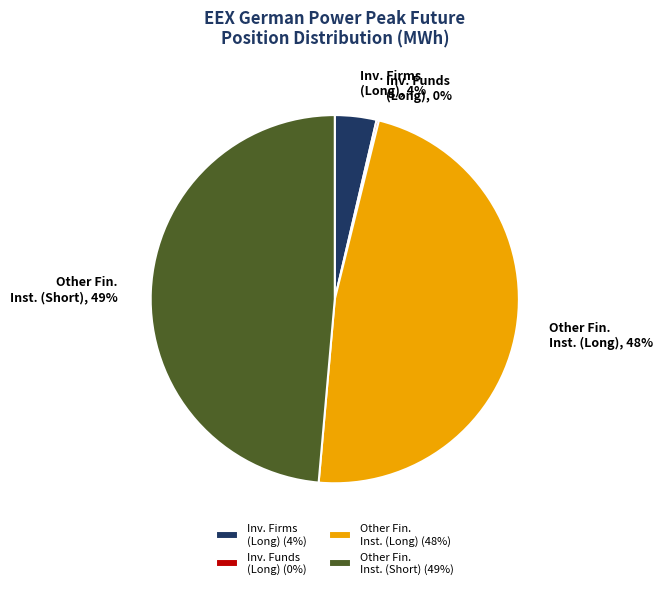

To the nearest percent, what percentage of the pie is Other Fin. Inst. (Long)?

48%